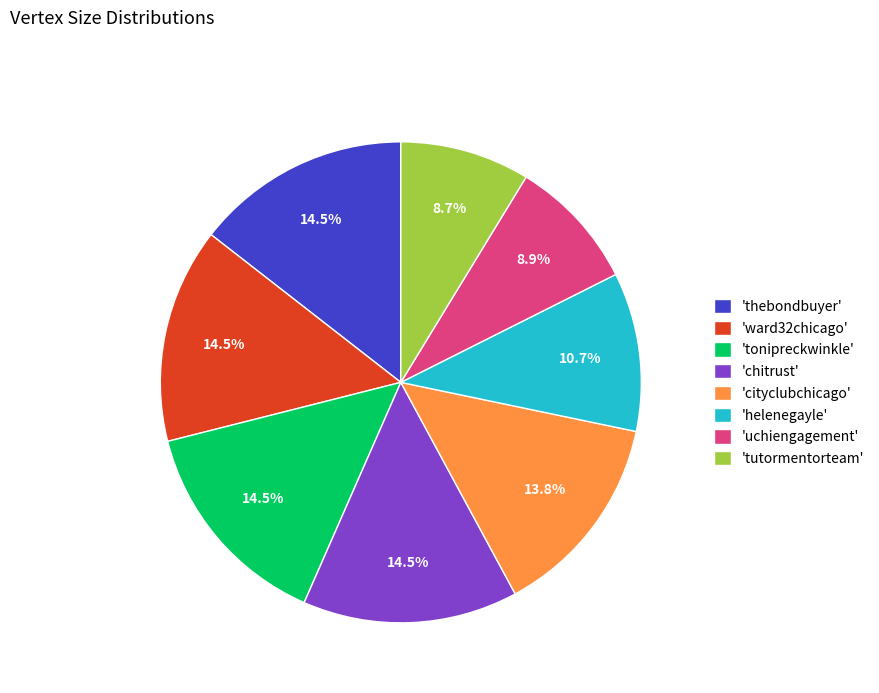

What portion of the pie excludes 'thebondbuyer'?

85.5%